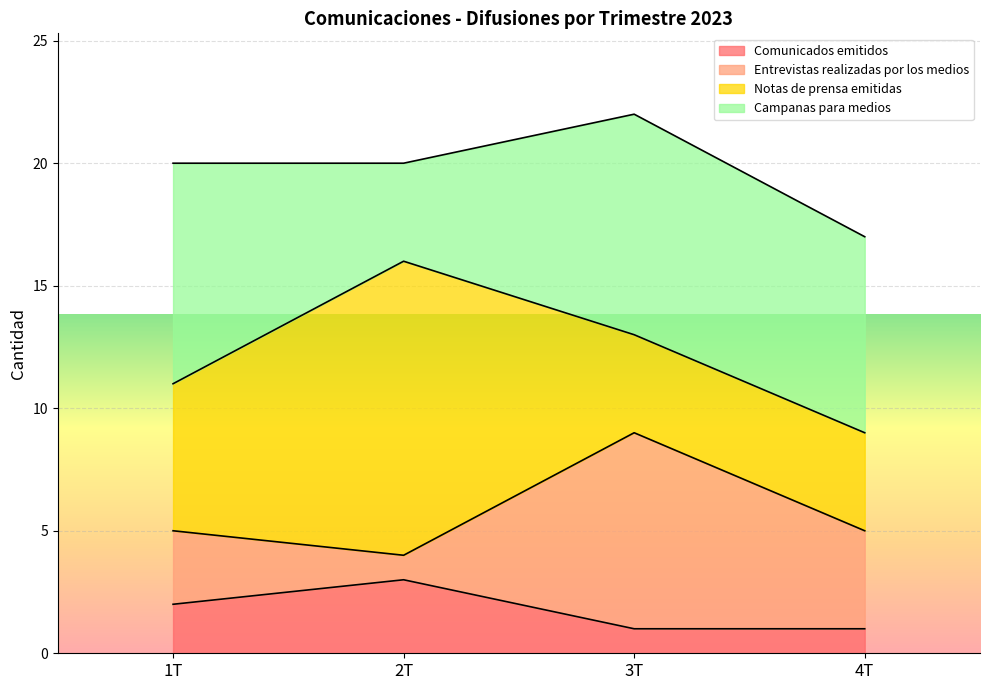

Reading left to right, extract all data points from this chart.

Comunicados emitidos: 2	3	1	1
Entrevistas realizadas por los medios: 3	1	8	4
Notas de prensa emitidas: 6	12	4	4
Campanas para medios: 9	4	9	8